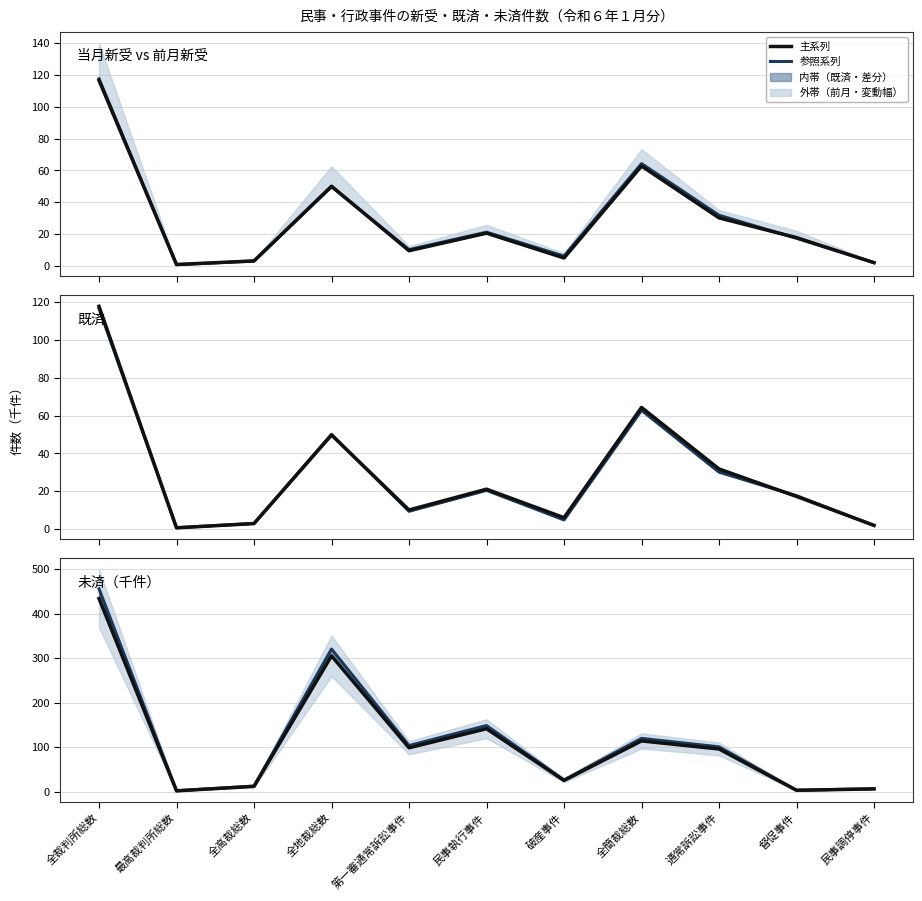

Reading left to right, what are all the values shown in this chart?

既済・参照系列: 455.5	2.4	12.9	320.3	103.8	148.7	26.7	119.9	100.9	3.6	6.9
主系列: 433.8	2.2	12.3	305.1	98.8	141.6	25.5	114.2	96.1	3.4	6.6